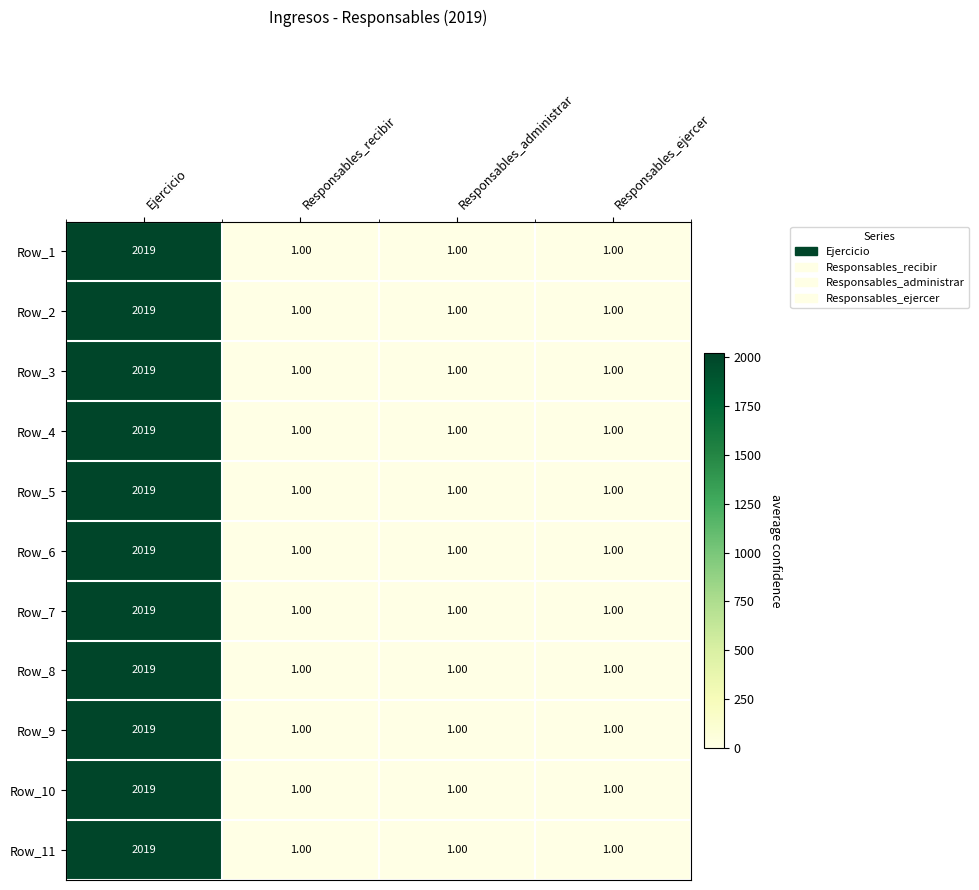

Which category has the highest value in the Row_9 series?

Ejercicio